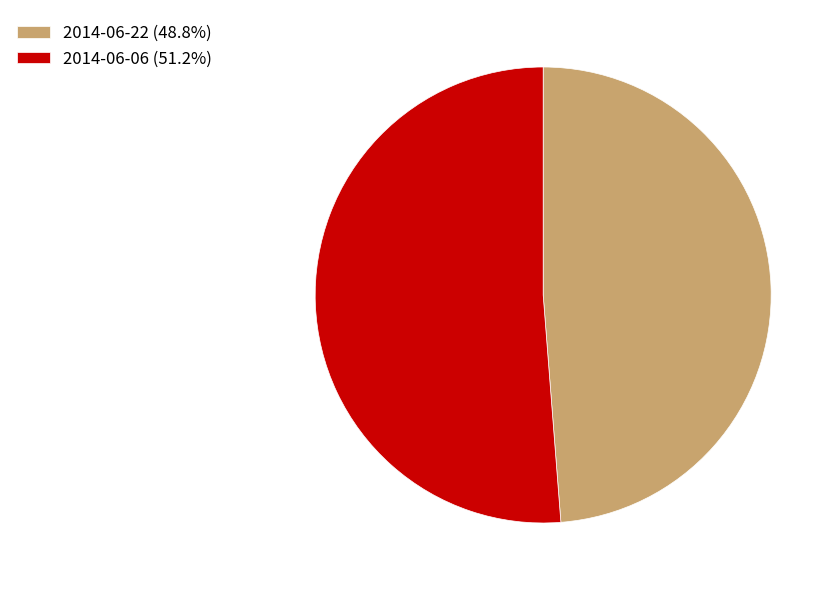

Which slice is the smallest?

2014-06-22